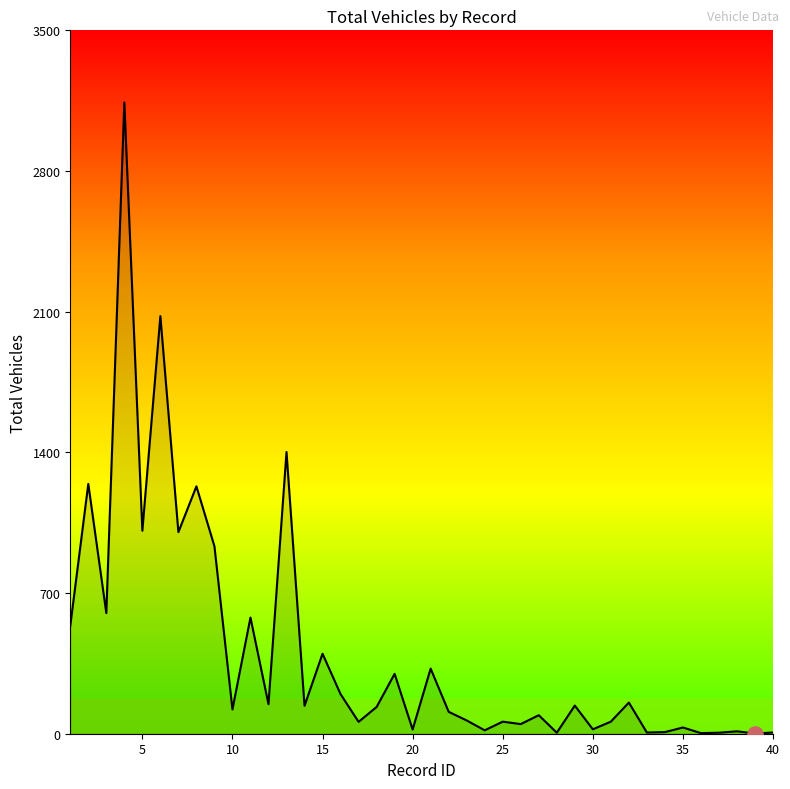

What is the difference between the maximum and minimum values?

3140